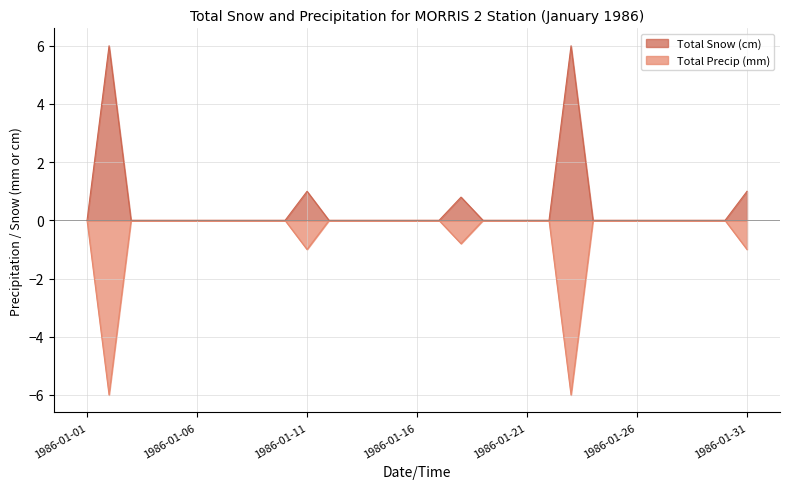

True or false: Total Precip (mm) has more than 1 interior local peaks.

False